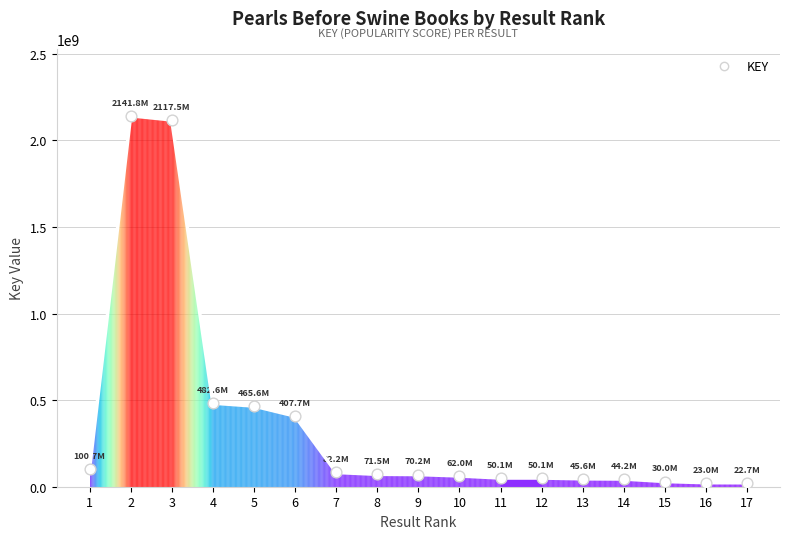

Approximately how many times larger is the value at 4 compared to 11?

9.6